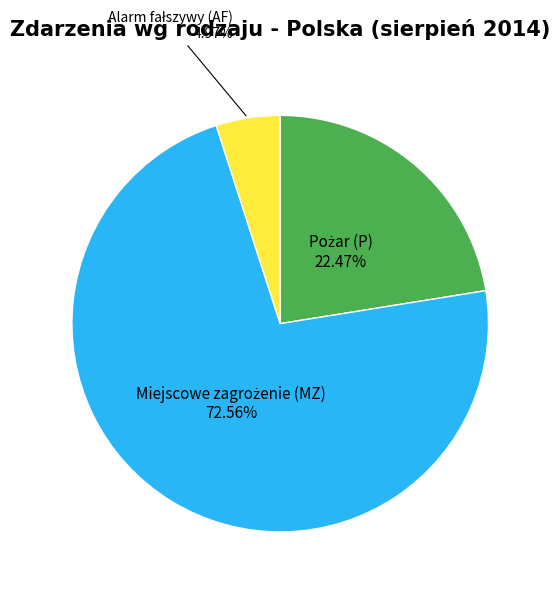

Is there any slice that represents more than half of the pie?

Yes